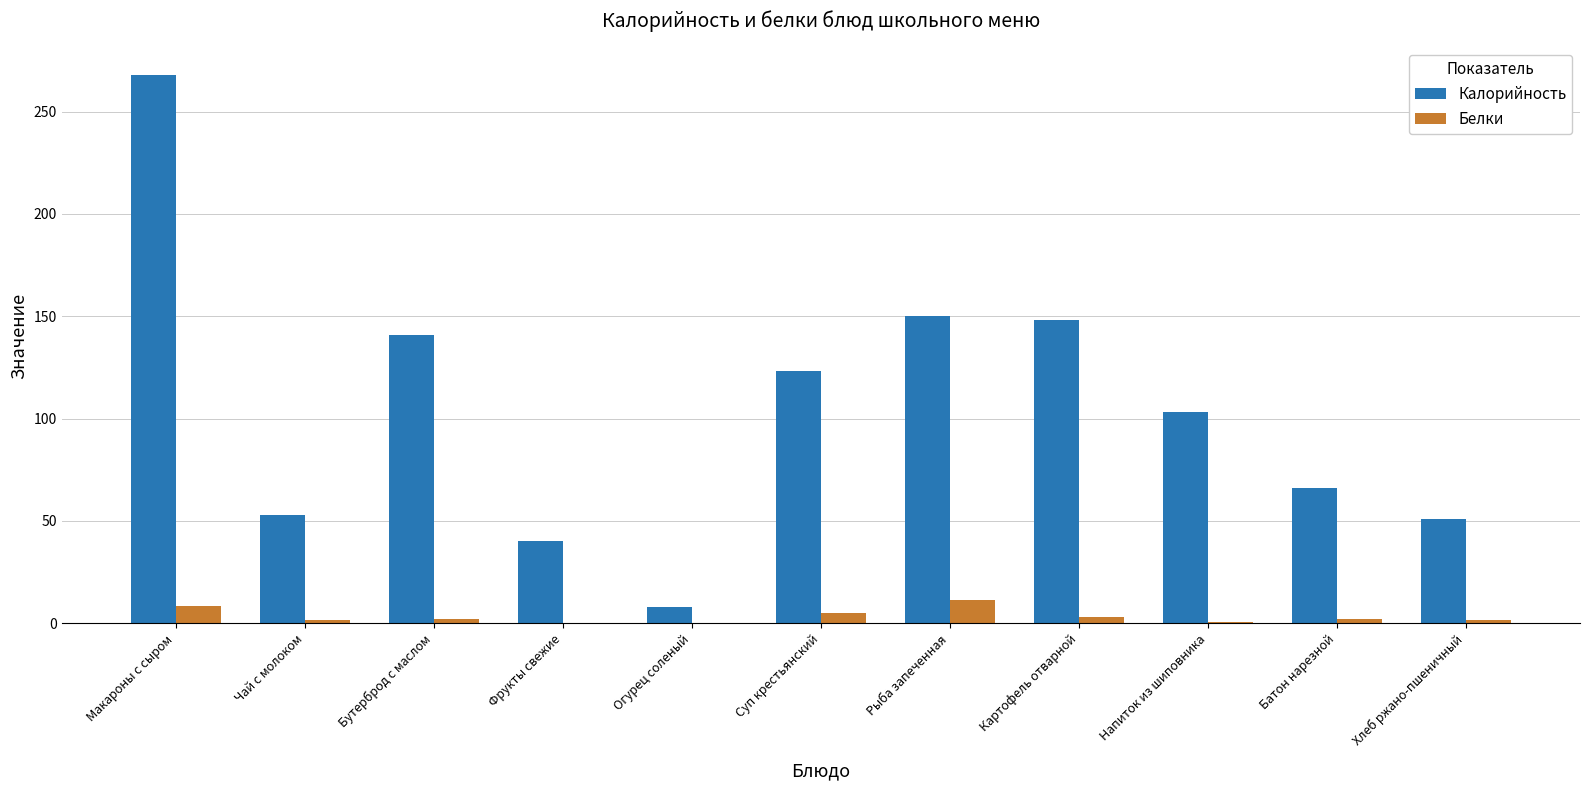

Is it true that Калорийность equals 52.8 at Чай с молоком?

True